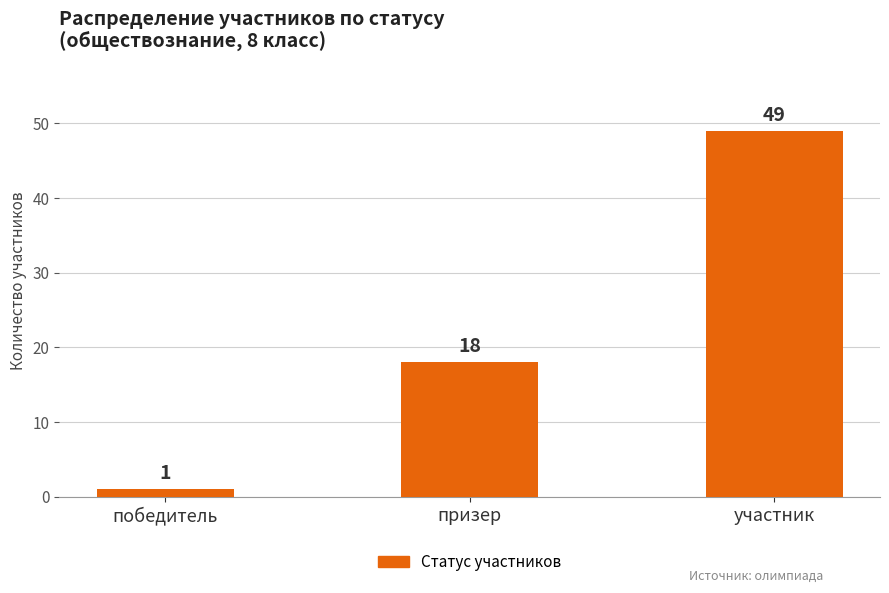

True or false: the data shows 18 at призер.

True